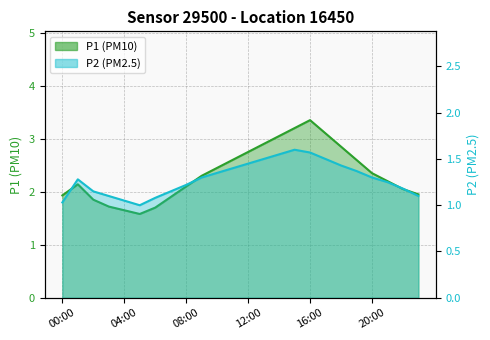

At how many categories does at least one series exceed 3?

4